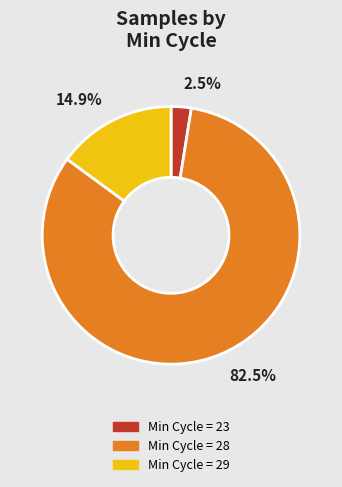

Is there any slice that represents more than half of the pie?

Yes